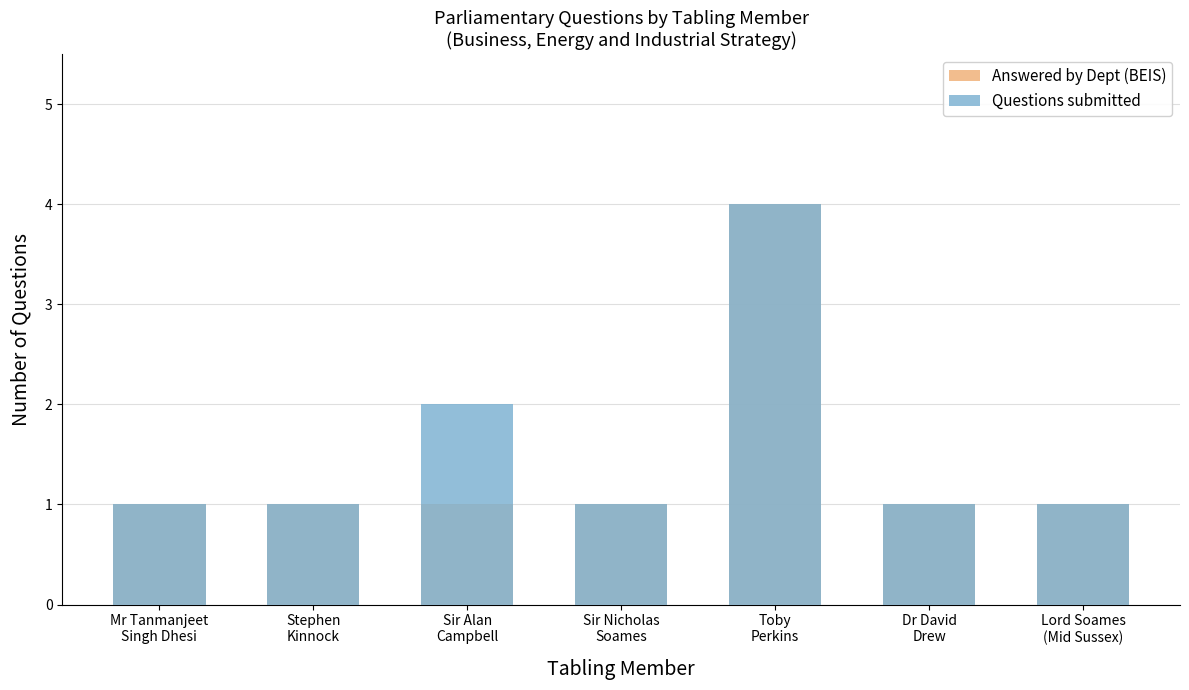

Reading right to left, list all the values displayed in this chart.

Answered by Dept (BEIS): Lord Soames
(Mid Sussex)=1	Dr David
Drew=1	Toby
Perkins=4	Sir Nicholas
Soames=1	Sir Alan
Campbell=1	Stephen
Kinnock=1	Mr Tanmanjeet
Singh Dhesi=1
Questions submitted: Lord Soames
(Mid Sussex)=1	Dr David
Drew=1	Toby
Perkins=4	Sir Nicholas
Soames=1	Sir Alan
Campbell=2	Stephen
Kinnock=1	Mr Tanmanjeet
Singh Dhesi=1